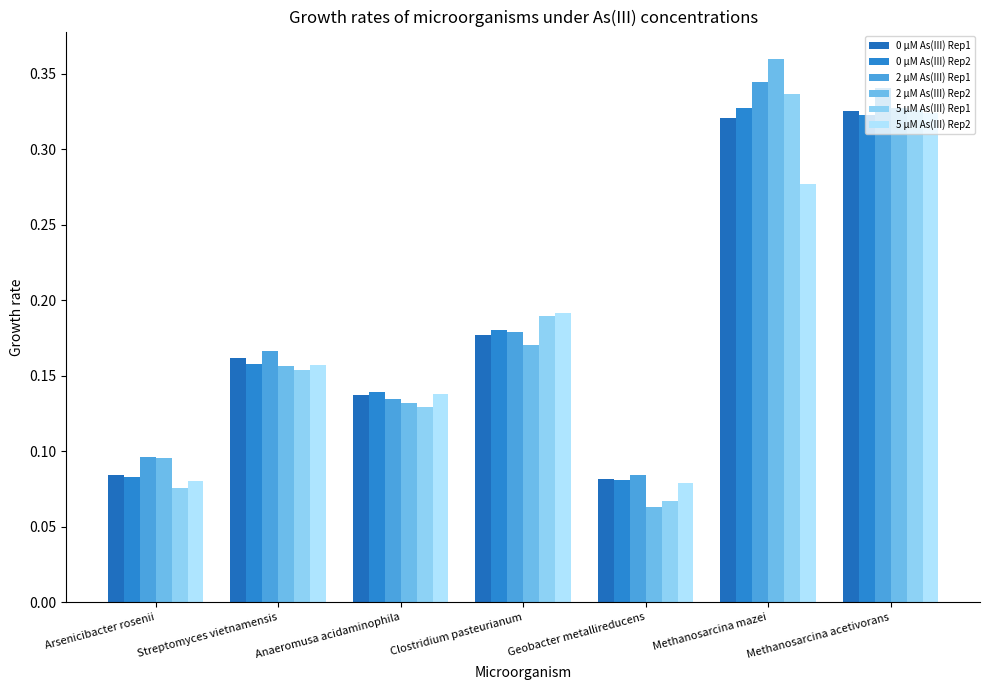

Reading right to left, what are all the values shown in this chart?

0 μM As(III) Rep1: Methanosarcina acetivorans=0.3	Methanosarcina mazei=0.3	Geobacter metallireducens=0.1	Clostridium pasteurianum=0.2	Anaeromusa acidaminophila=0.1	Streptomyces vietnamensis=0.2	Arsenicibacter rosenii=0.1
0 μM As(III) Rep2: Methanosarcina acetivorans=0.3	Methanosarcina mazei=0.3	Geobacter metallireducens=0.1	Clostridium pasteurianum=0.2	Anaeromusa acidaminophila=0.1	Streptomyces vietnamensis=0.2	Arsenicibacter rosenii=0.1
2 μM As(III) Rep1: Methanosarcina acetivorans=0.3	Methanosarcina mazei=0.3	Geobacter metallireducens=0.1	Clostridium pasteurianum=0.2	Anaeromusa acidaminophila=0.1	Streptomyces vietnamensis=0.2	Arsenicibacter rosenii=0.1
2 μM As(III) Rep2: Methanosarcina acetivorans=0.3	Methanosarcina mazei=0.4	Geobacter metallireducens=0.1	Clostridium pasteurianum=0.2	Anaeromusa acidaminophila=0.1	Streptomyces vietnamensis=0.2	Arsenicibacter rosenii=0.1
5 μM As(III) Rep1: Methanosarcina acetivorans=0.3	Methanosarcina mazei=0.3	Geobacter metallireducens=0.1	Clostridium pasteurianum=0.2	Anaeromusa acidaminophila=0.1	Streptomyces vietnamensis=0.2	Arsenicibacter rosenii=0.1
5 μM As(III) Rep2: Methanosarcina acetivorans=0.3	Methanosarcina mazei=0.3	Geobacter metallireducens=0.1	Clostridium pasteurianum=0.2	Anaeromusa acidaminophila=0.1	Streptomyces vietnamensis=0.2	Arsenicibacter rosenii=0.1